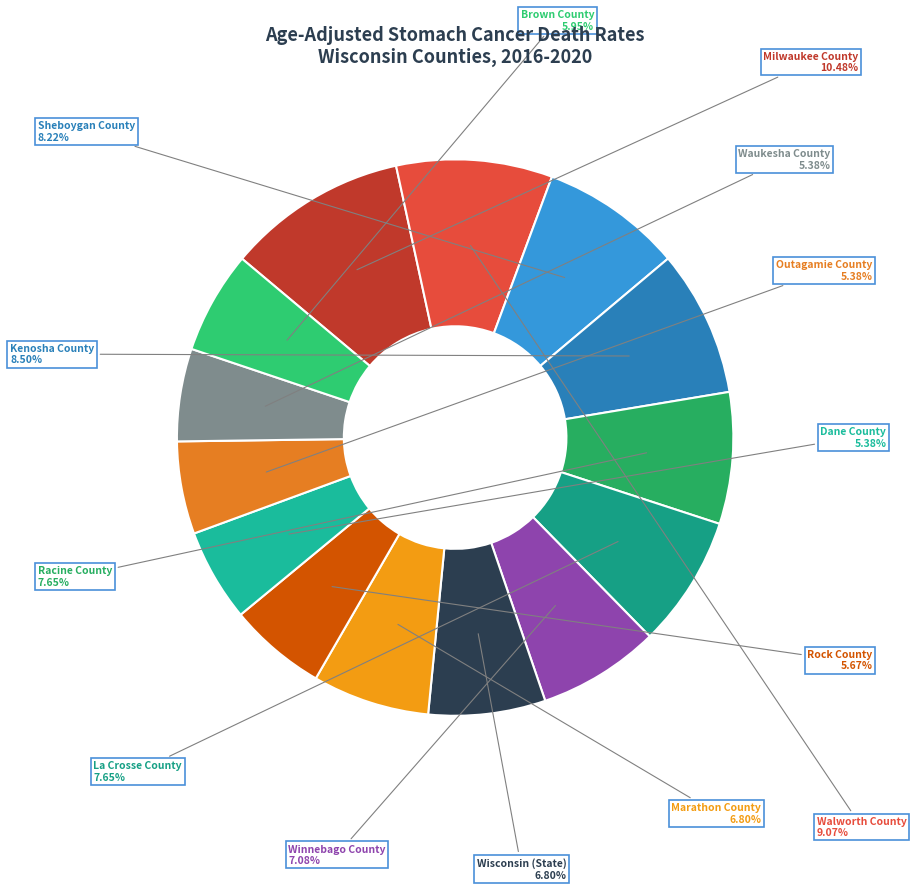

Approximately how many times larger is the value at La Crosse County compared to Racine County?

1.0